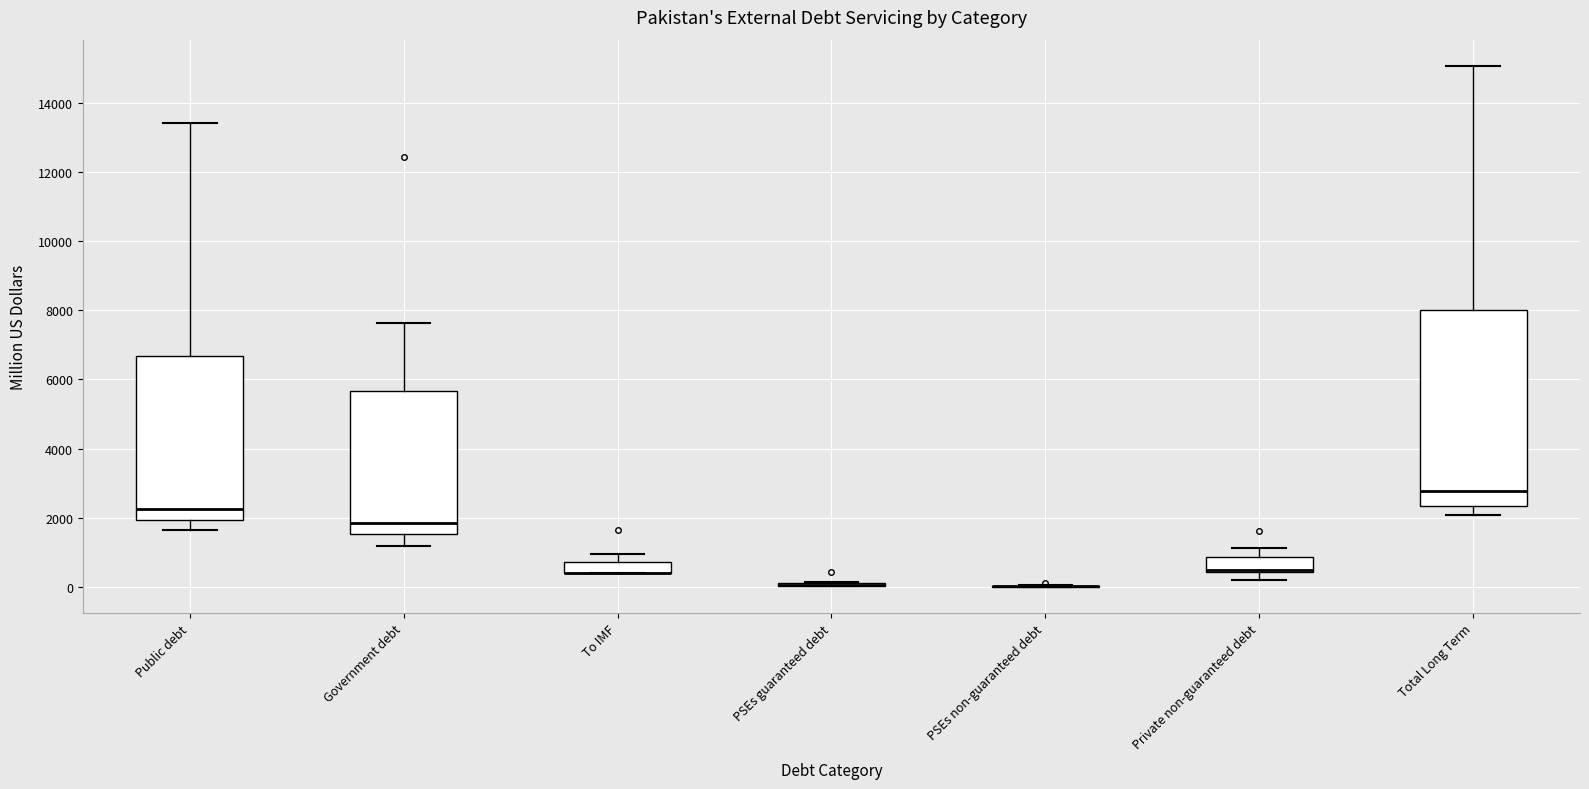

Reading left to right, transcribe this box plot: for each box, give where its median line is, the range the box spans, and where its two whiskers end, as read against the y-axis. The values are not printed on the chart, so give them approximately, as read against the axis.

Public debt: median 2200, box 2000 to 6600, whiskers 1600 to 13400
Government debt: median 1800, box 1600 to 5600, whiskers 1200 to 7600
To IMF: median 400 (drawn on the box's lower edge), box 400 to 800, whiskers 400 to 1000
PSEs guaranteed debt: box collapsed to a line at 0, whiskers 0 to 200
PSEs non-guaranteed debt: box collapsed to a line at 0, whiskers 0 to 0
Private non-guaranteed debt: median 400 (just above the box's lower edge), box 400 to 800, whiskers 200 to 1200
Total Long Term: median 2800, box 2400 to 8000, whiskers 2000 to 15000